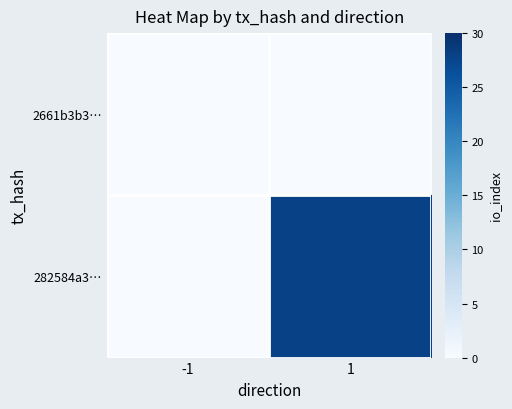

Reading left to right, extract all data points from this chart.

2661b3b3…: -1=0	1=0
282584a3…: -1=0	1=28